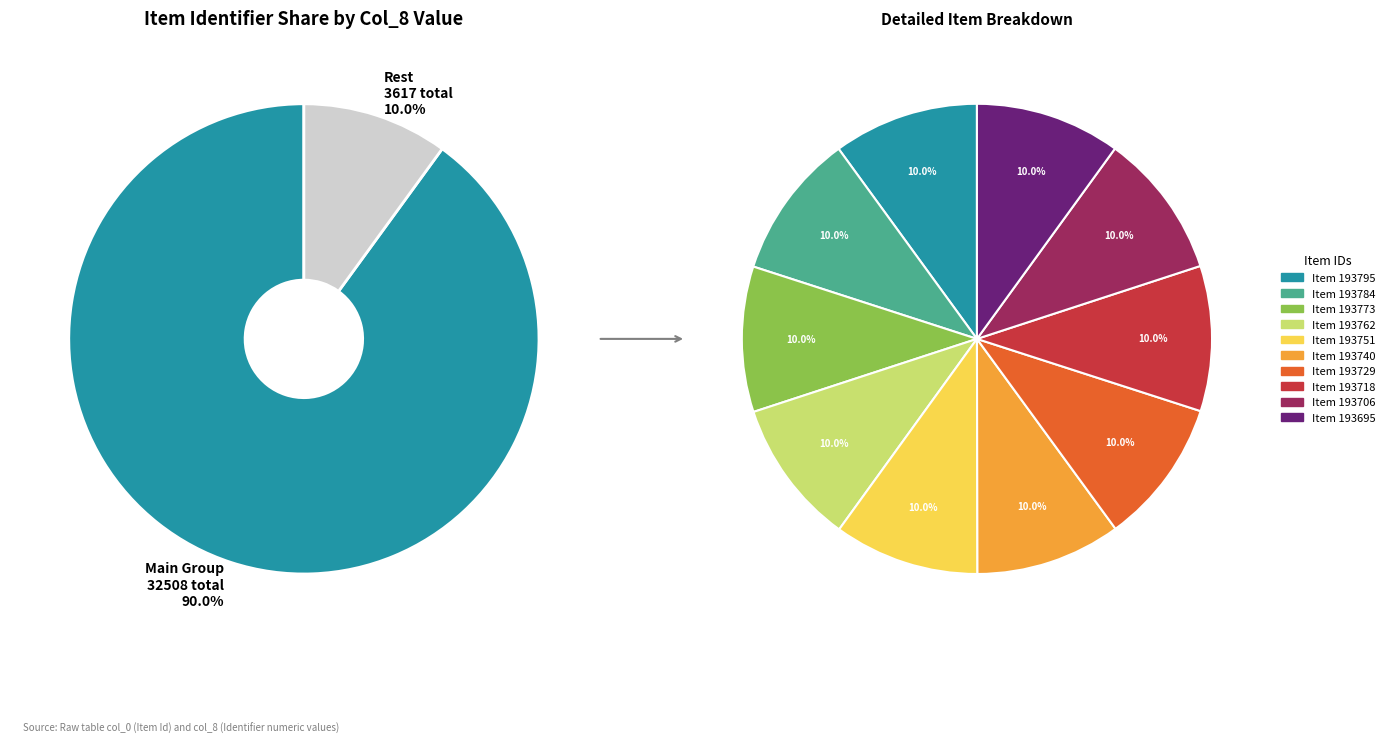

What percentage is the 193695 slice, to the nearest percent?

10%